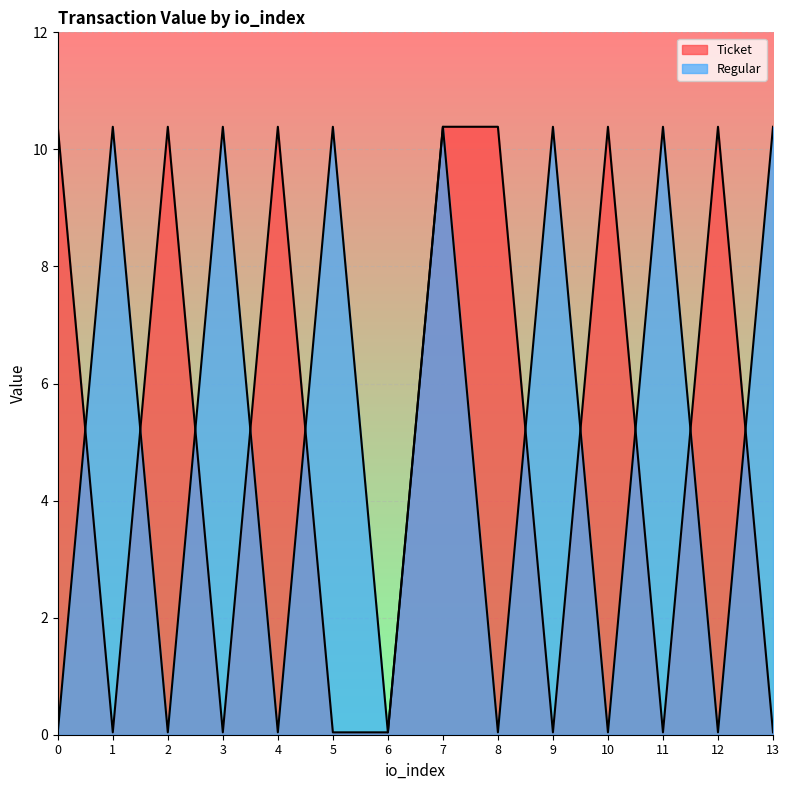

How many values in the Ticket series are below 10?

7